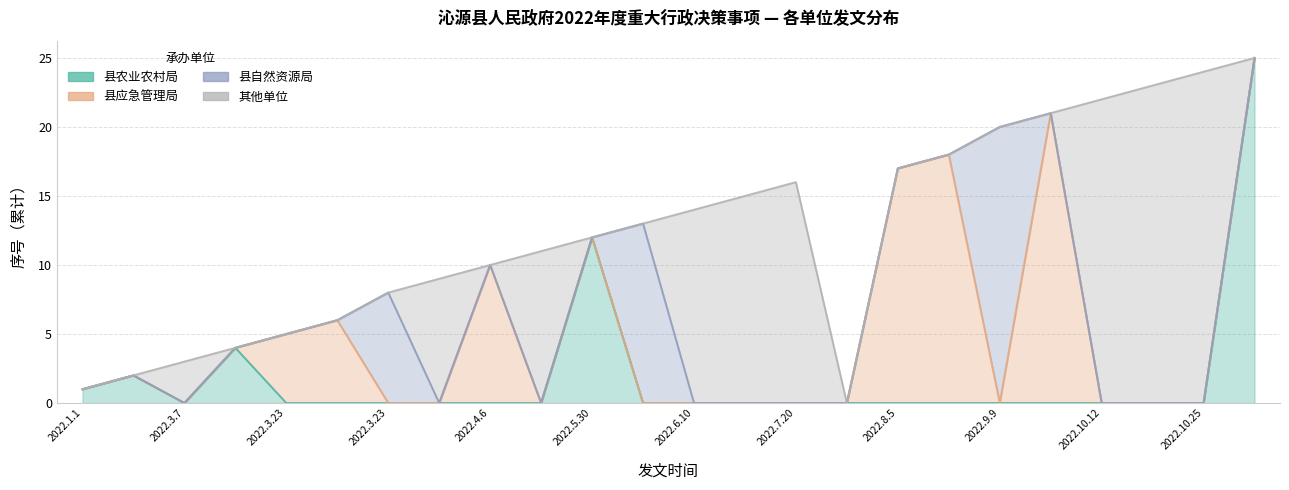

Between 2022.4.1 and 2022.10.12, which series saw the biggest shift?

其他单位